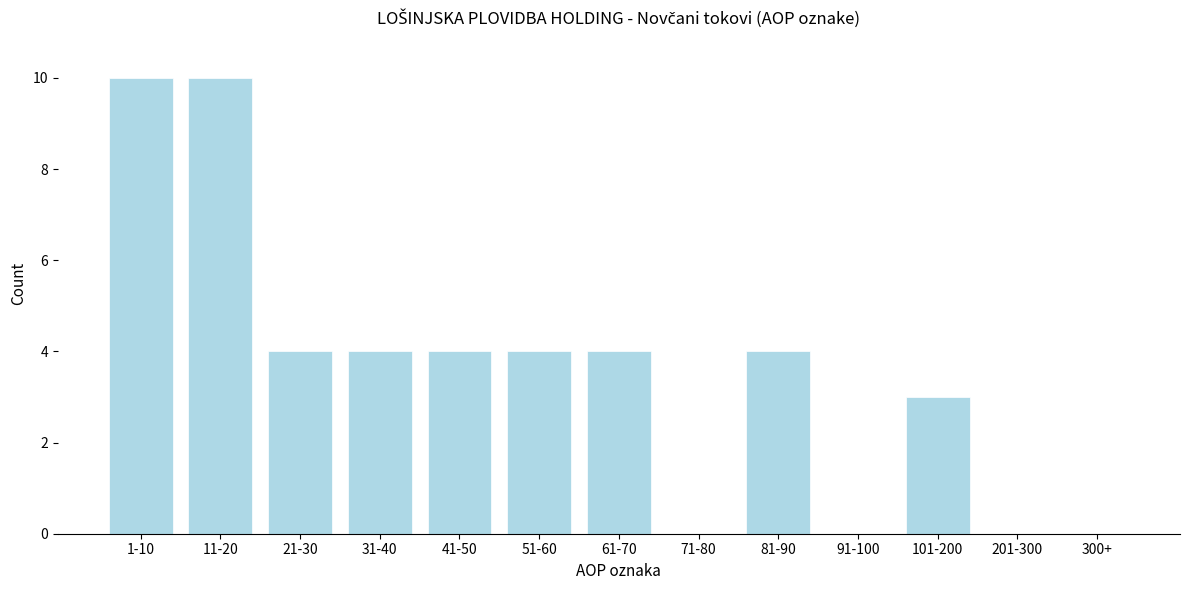

Reading right to left, list all the values displayed in this chart.

300+=0	201-300=0	101-200=3	91-100=0	81-90=4	71-80=0	61-70=4	51-60=4	41-50=4	31-40=4	21-30=4	11-20=10	1-10=10